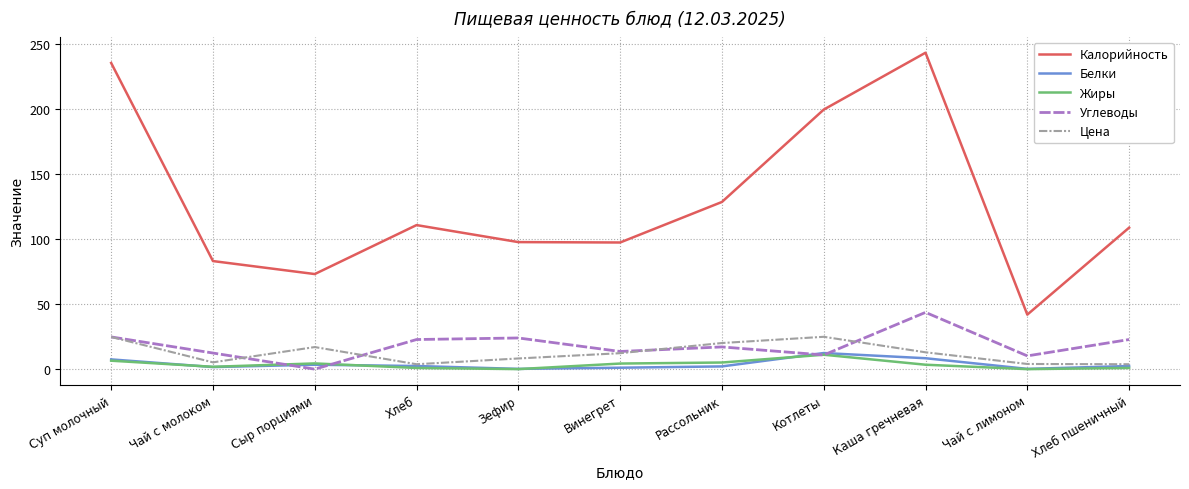

How many interior local peaks does the Углеводы series have?

3